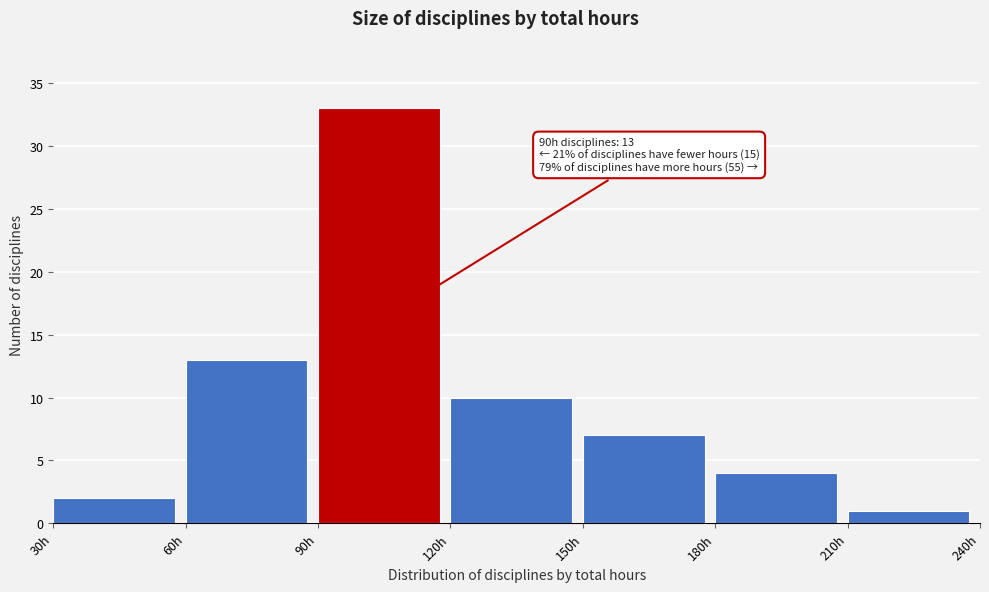

Which range on the x-axis has the tallest bar?

90 to 120